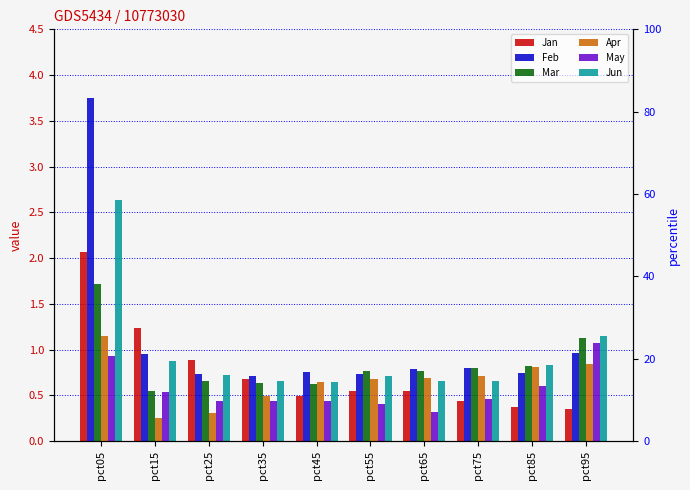

Is it true that May equals 0.6 at pct95?

False